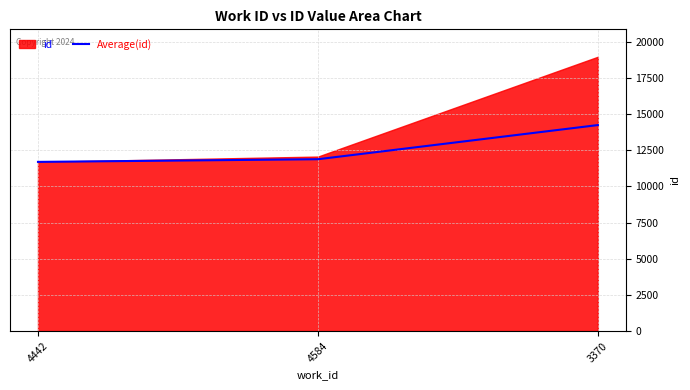

Which has a higher value, 4584 or 4442?

4584